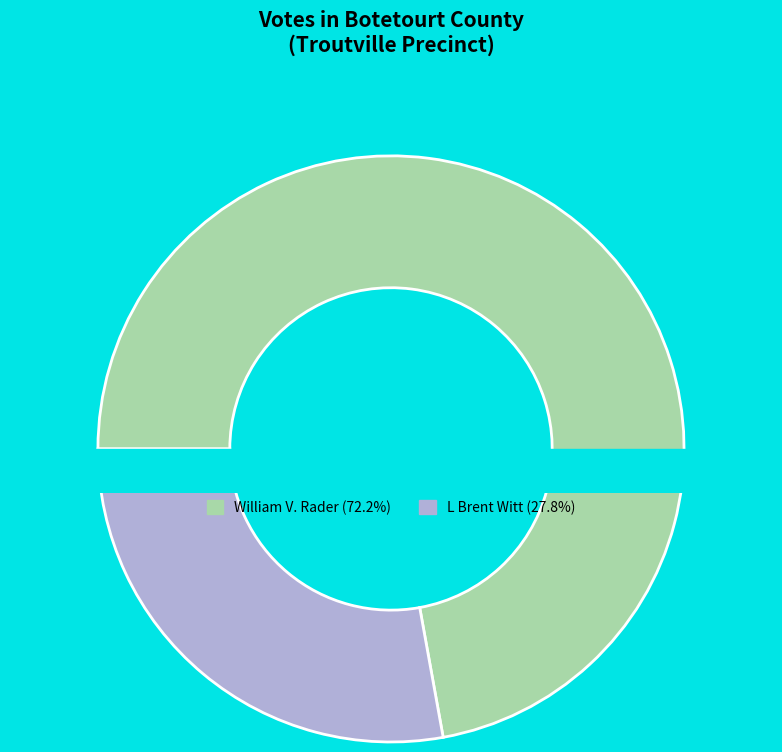

How many segments does this pie chart have?

2